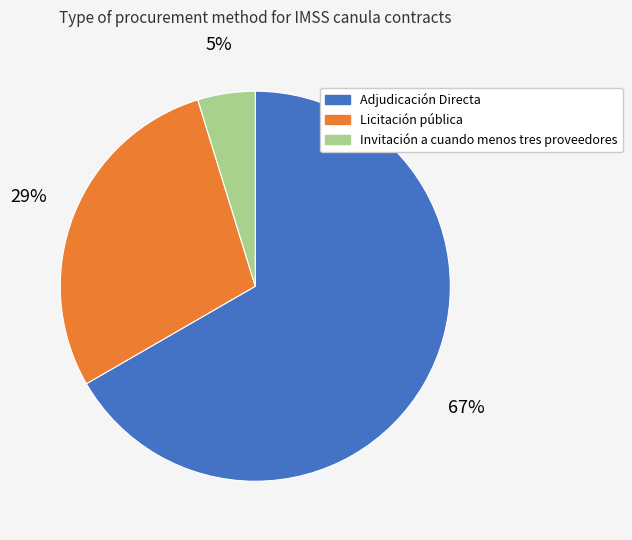

How many slices are in this pie chart?

3